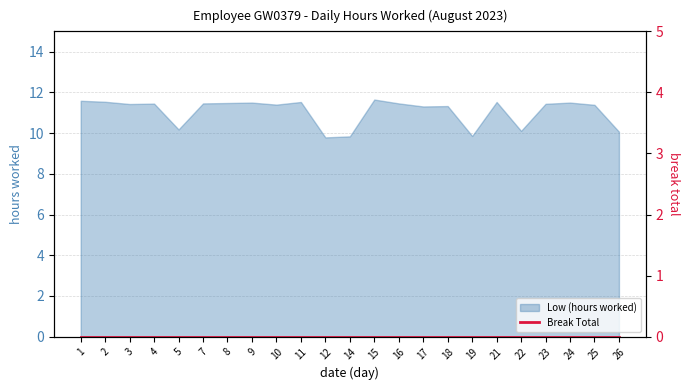

How many values exceed 11?

17